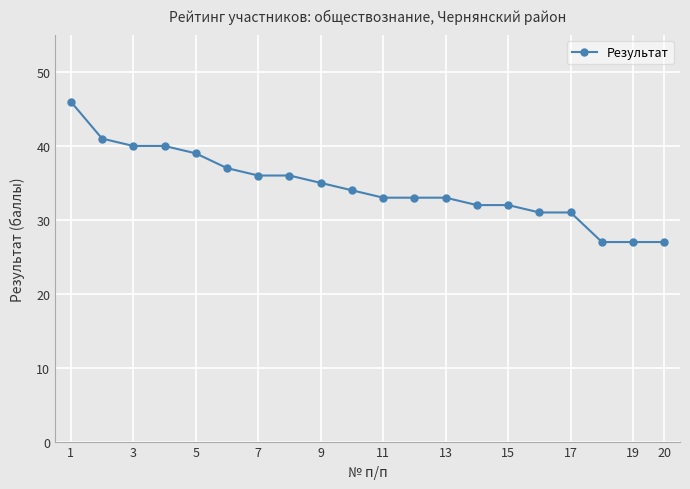

What is the value of the 9th point from the left?

35